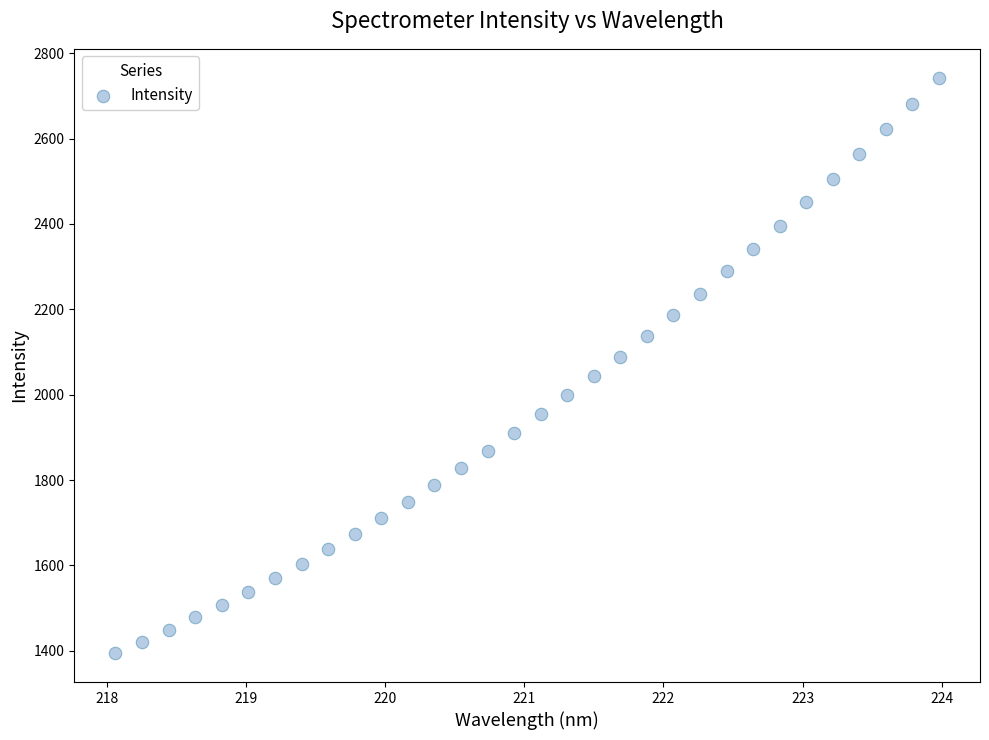

What is the range of X values (max minus min)?

5.9